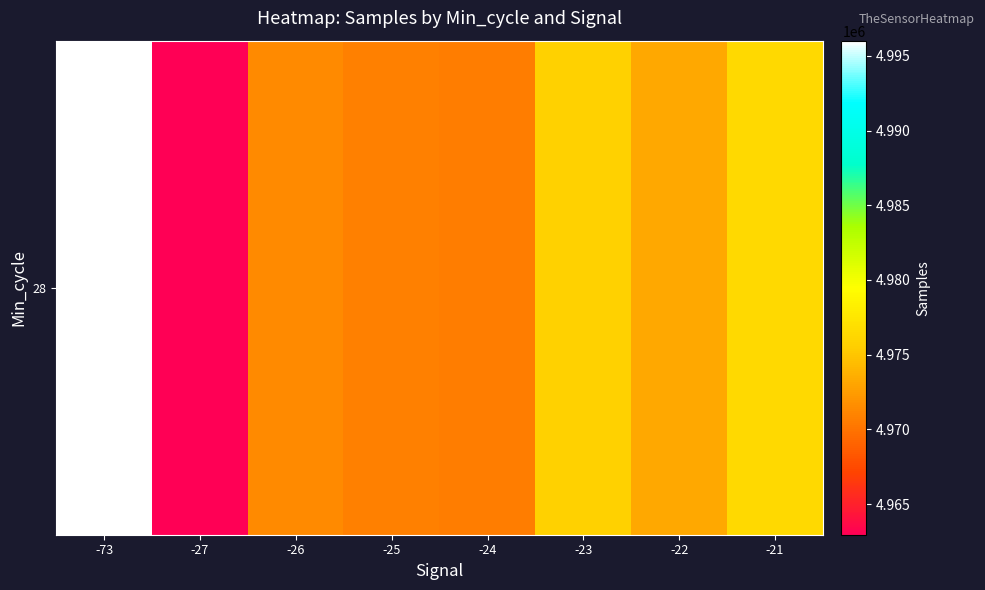

Reading left to right, list all the values displayed in this chart.

-73=4996013.0	-27=4962947.0	-26=4971414.0	-25=4970765.3	-24=4970576.3	-23=4975837.1	-22=4973253.0	-21=4976398.8